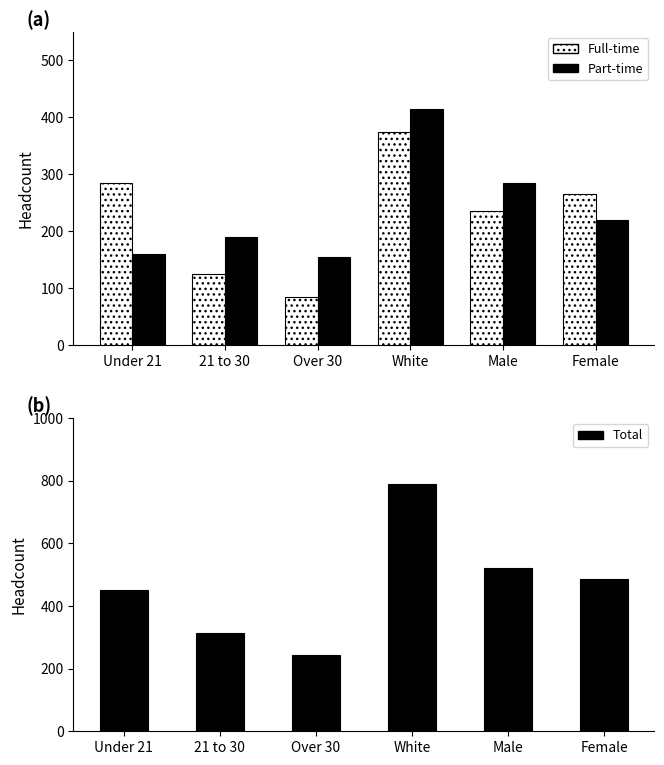

True or false: Part-time has a value of 254 at Under 21.

False